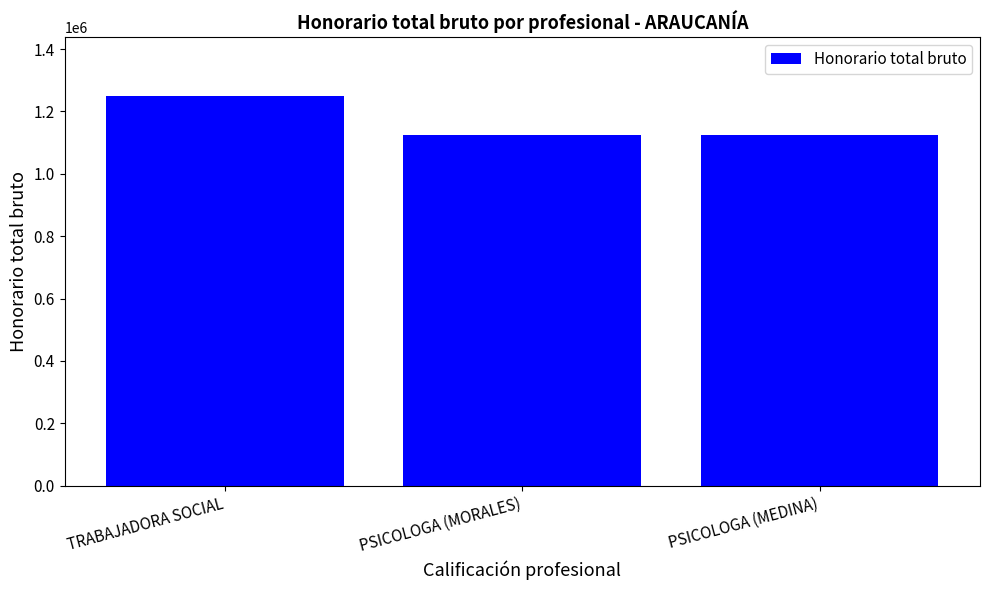

Reading left to right, list all the values displayed in this chart.

TRABAJADORA SOCIAL=1250000	PSICOLOGA (MORALES)=1125000	PSICOLOGA (MEDINA)=1125000